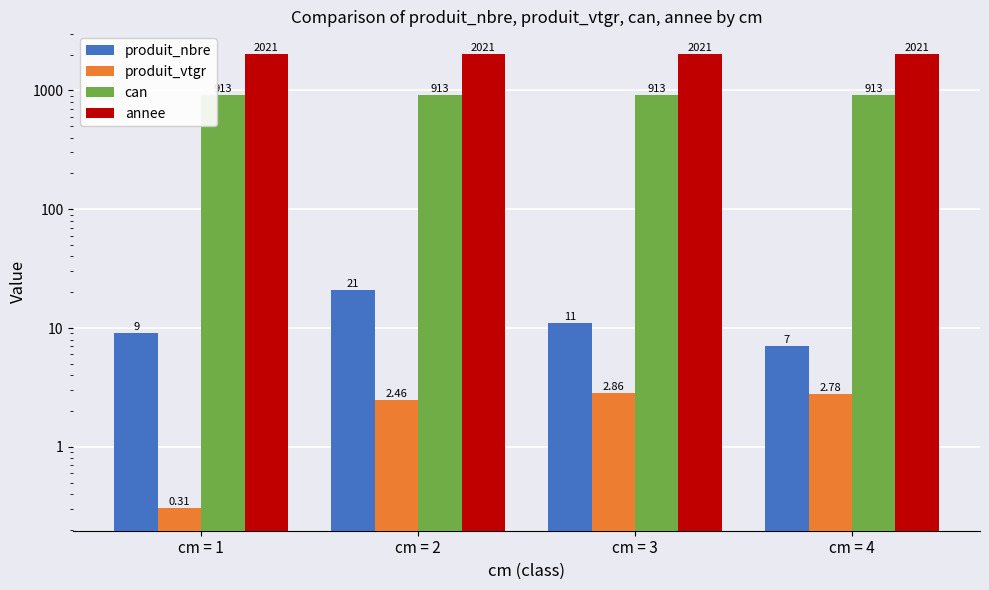

Is it true that produit_nbre equals 9.0 at cm = 1?

True